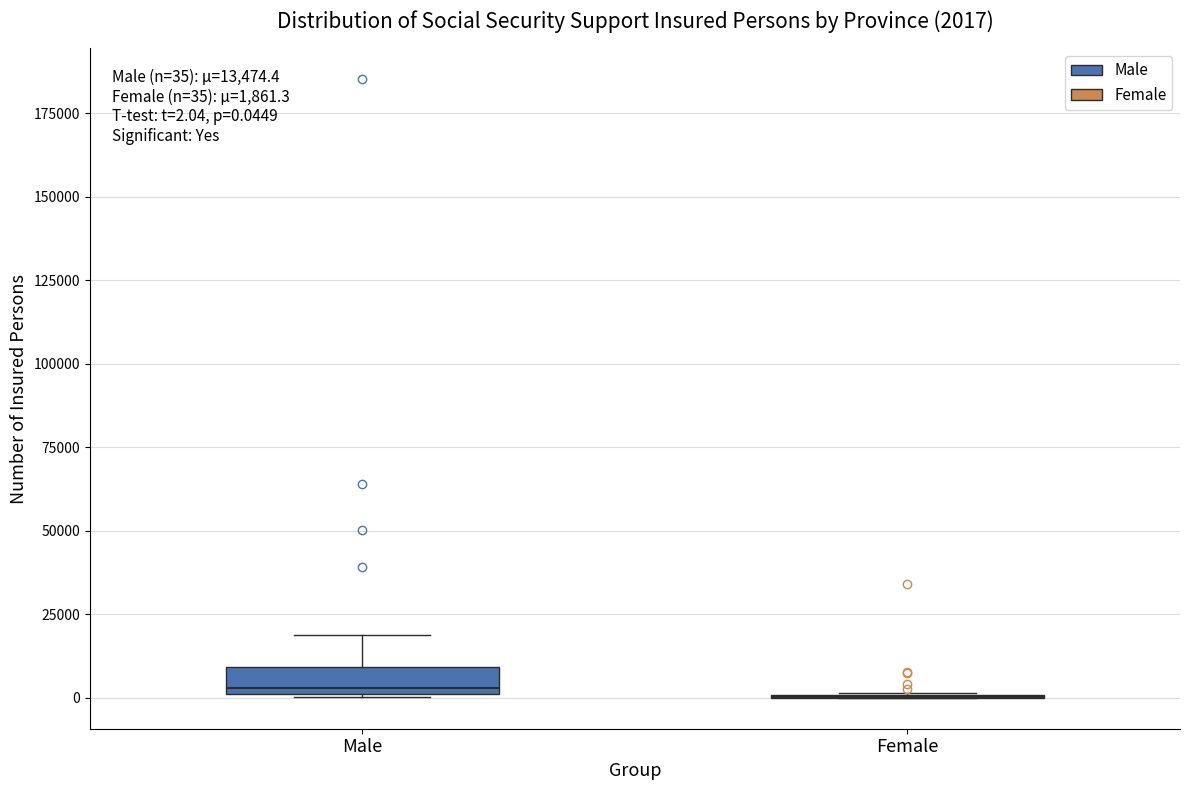

Which box is the tallest, from its lower edge to its upper edge?

Male